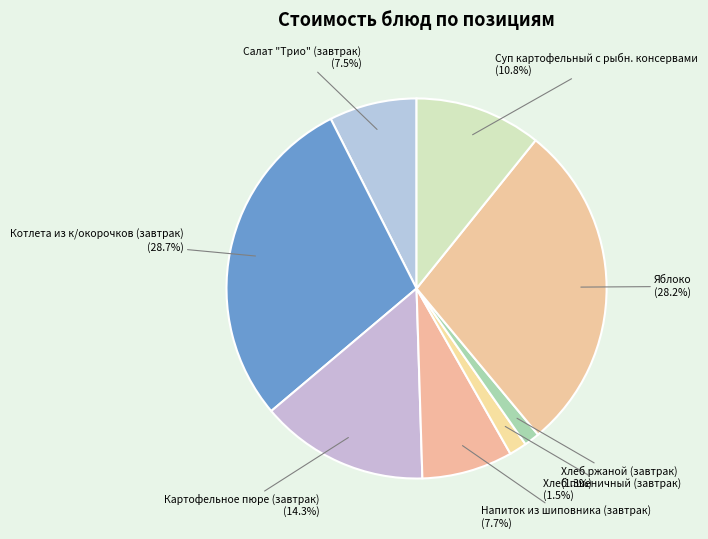

Between Салат "Трио" (завтрак) and Хлеб ржаной (завтрак), which is larger?

Салат "Трио" (завтрак)